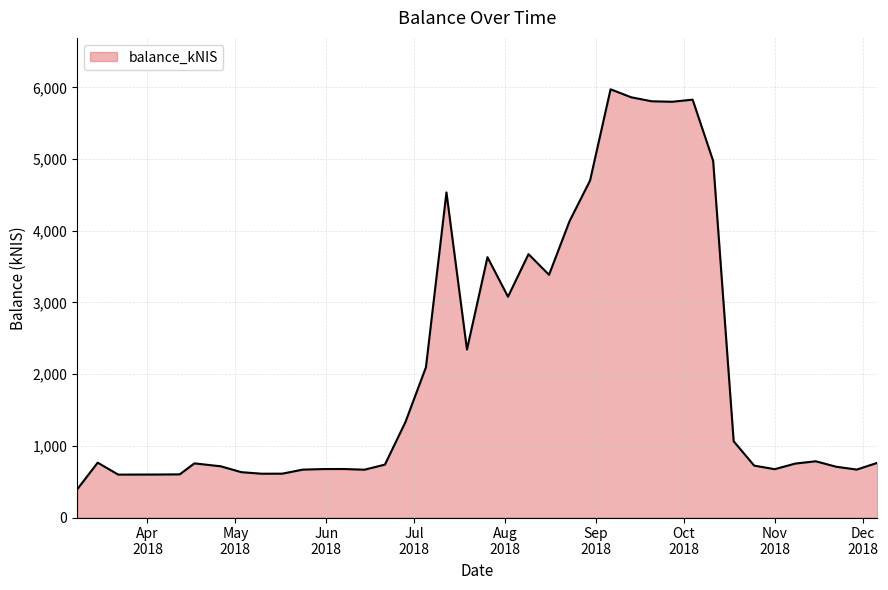

What is the difference between the maximum and minimum values?

5580.7